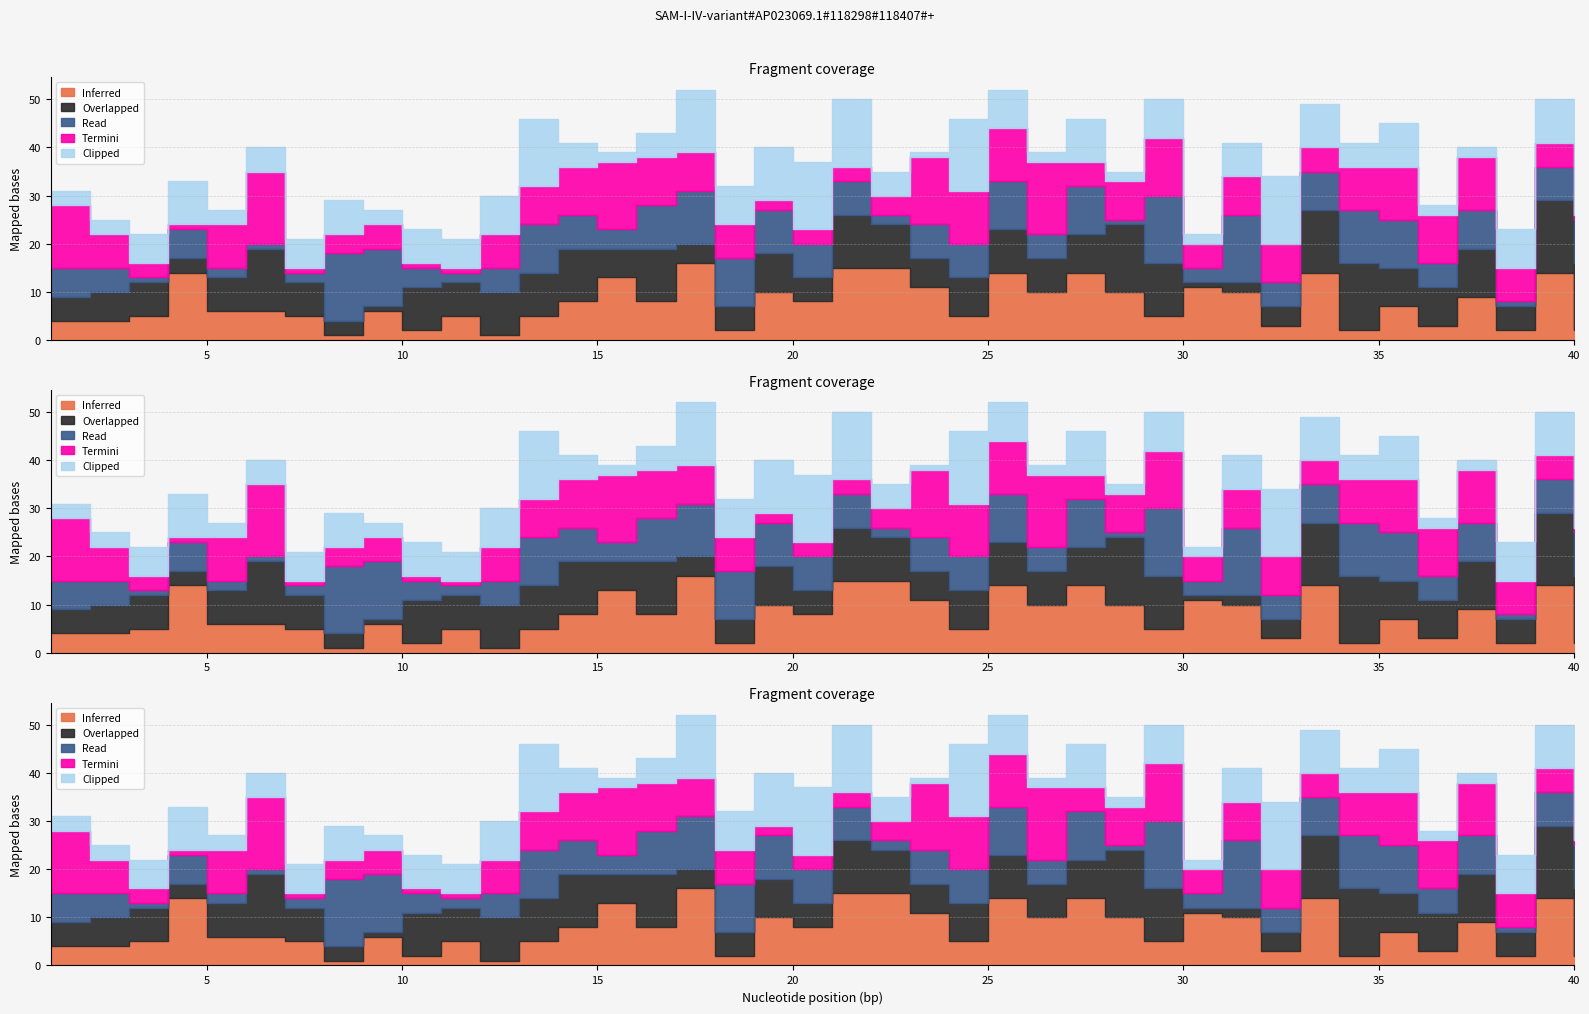

Does the chart display data point markers on the line(s)?

No